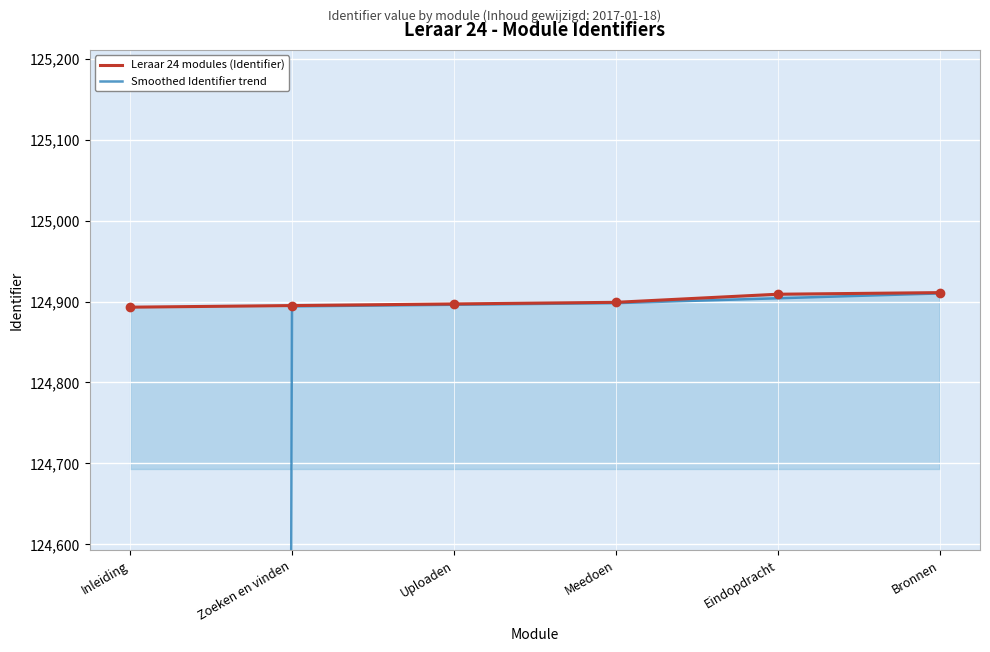

What is the label of the 4th point from the left?

Meedoen